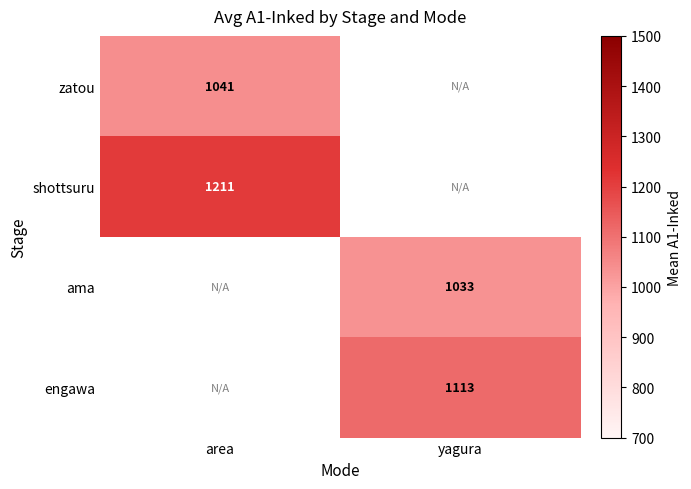

Which label corresponds to the largest value in the chart?

area